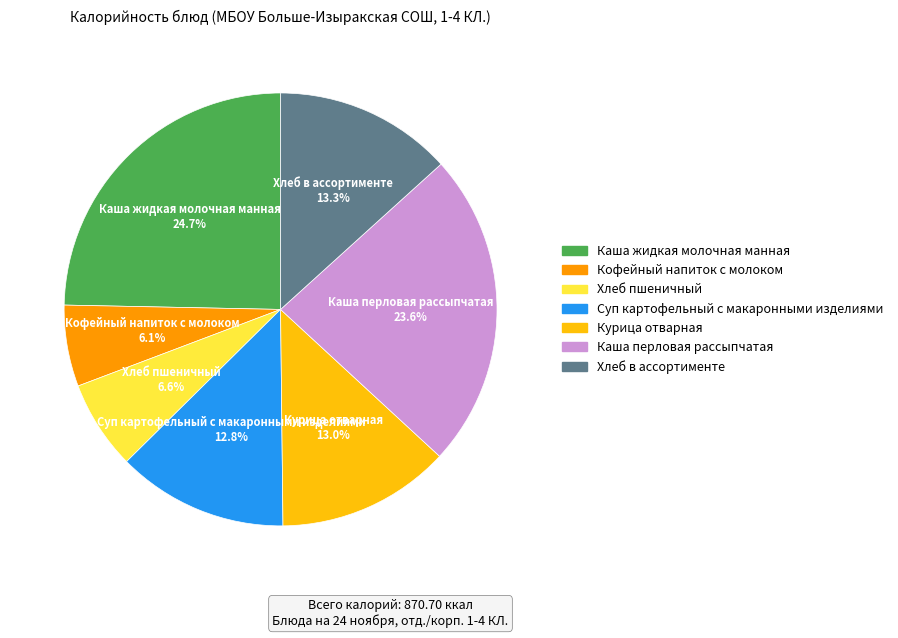

To the nearest percent, what portion does Суп картофельный с макаронными изделиями represent?

13%